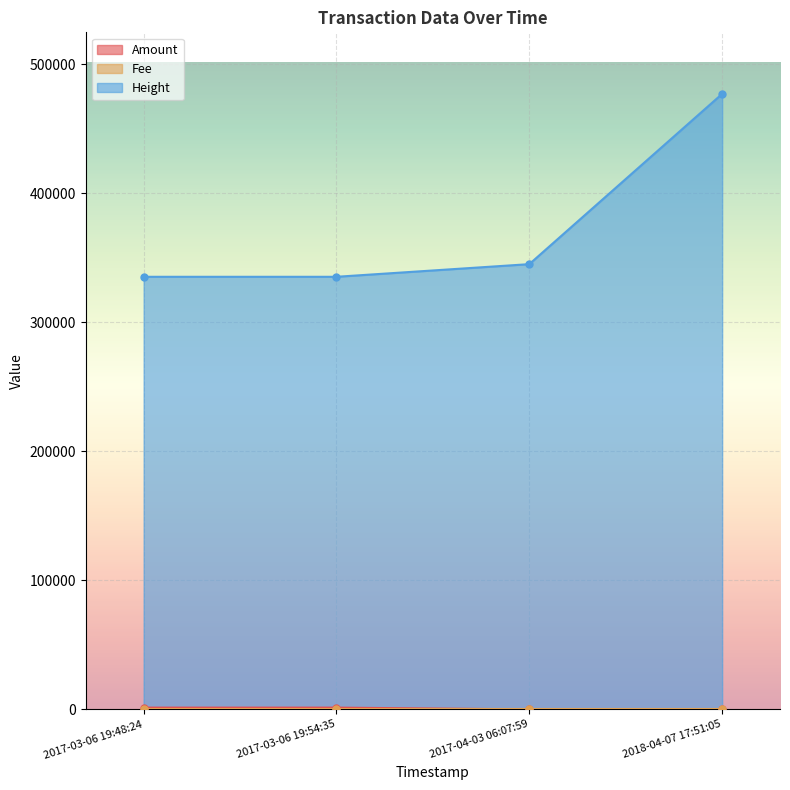

What is the sum of all Fee values?

4.0